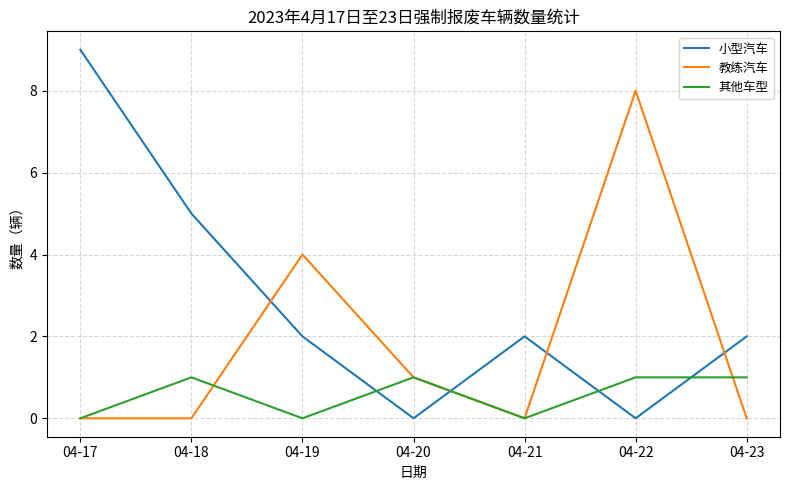

How many interior local peaks does the 小型汽车 series have?

1